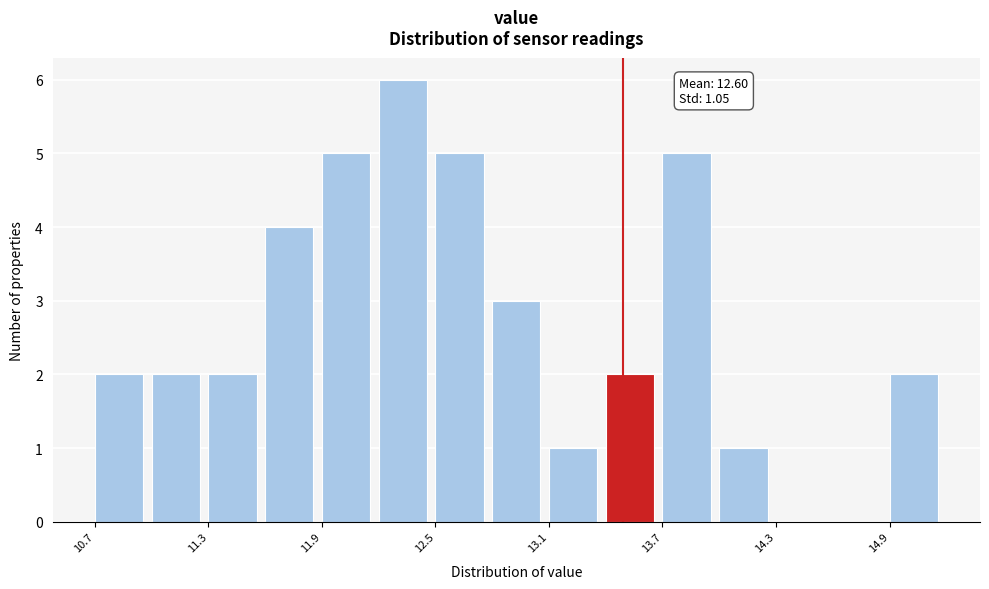

Around what value on the x-axis is the tallest bar? Give the approximate position of its centre, as read against the axis.

12.3